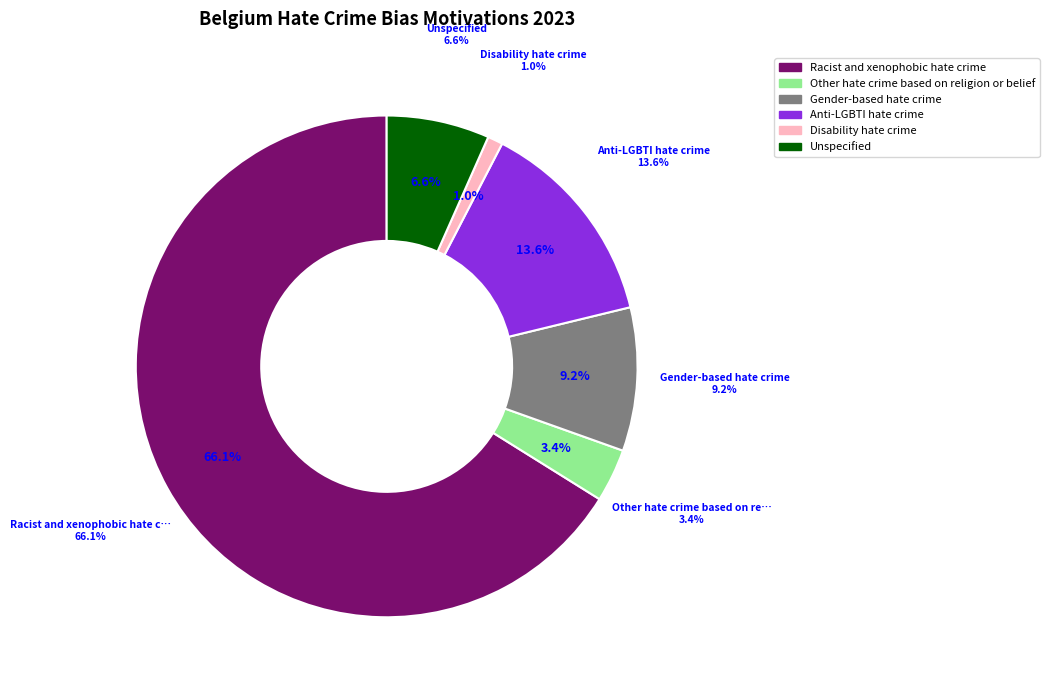

What is the ratio of the value at Gender-based hate crime to the value at Racist and xenophobic hate crime?

0.1